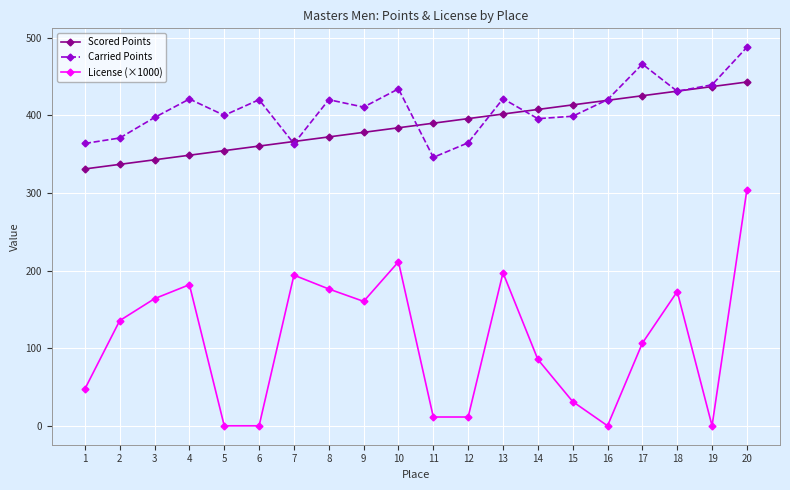

Is this an area chart (filled region under the line)?

No